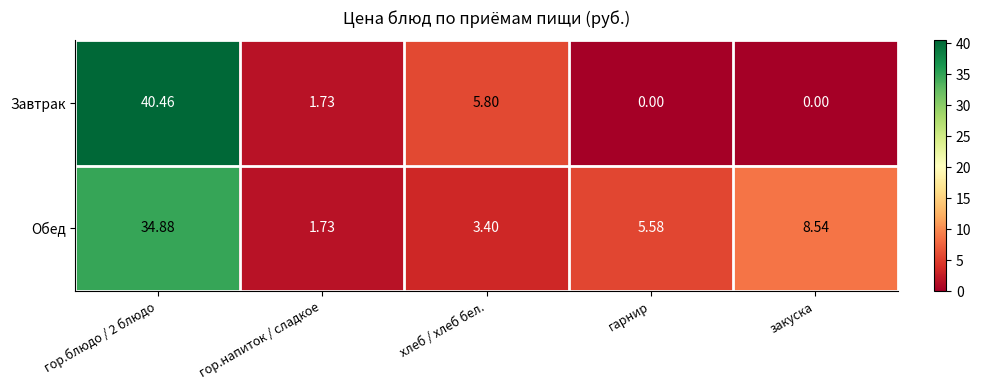

At which label is Обед closest to 18?

закуска